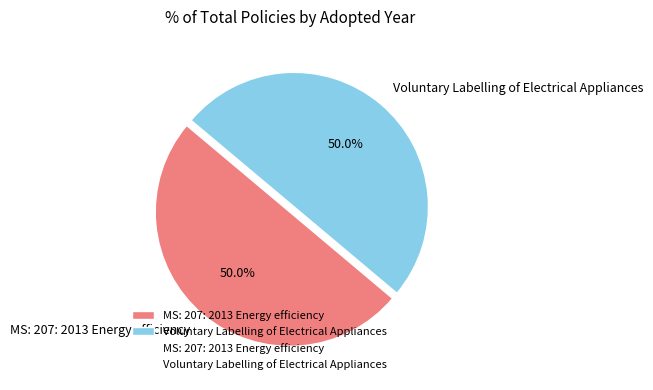

Count the number of slices in the pie.

2